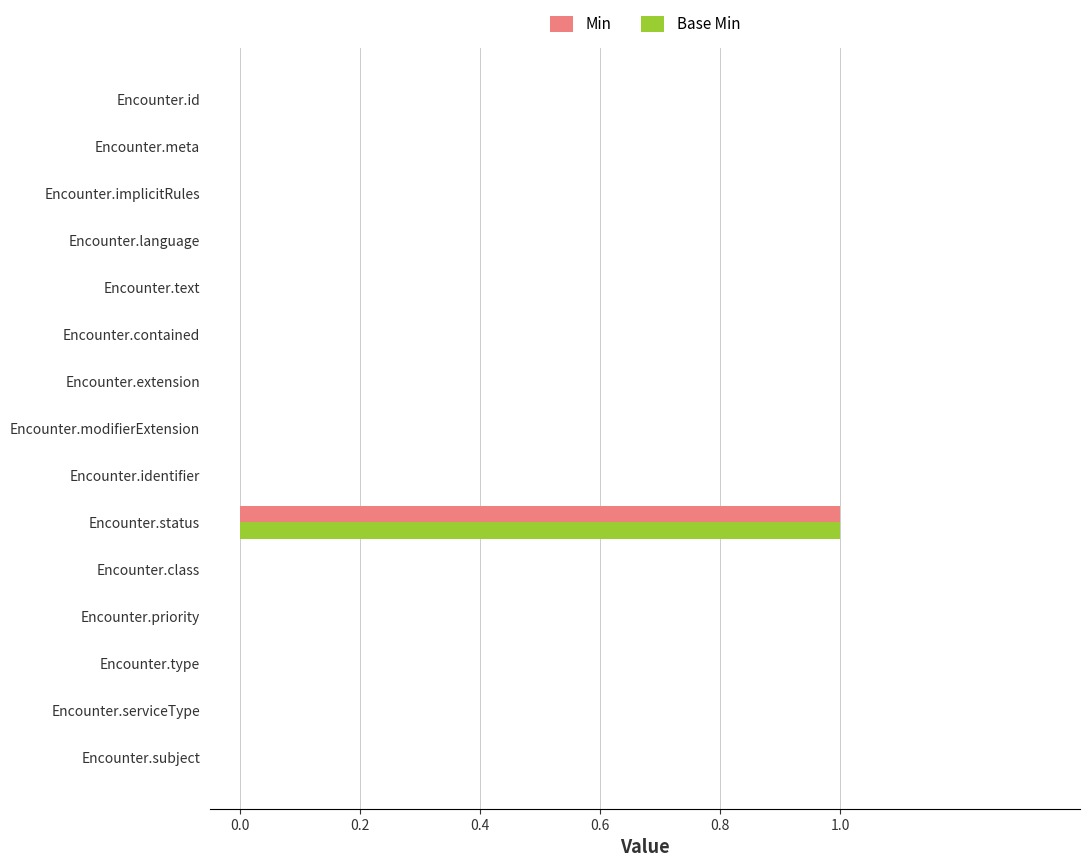

The value of Min at Encounter.meta is 0. True or false?

True